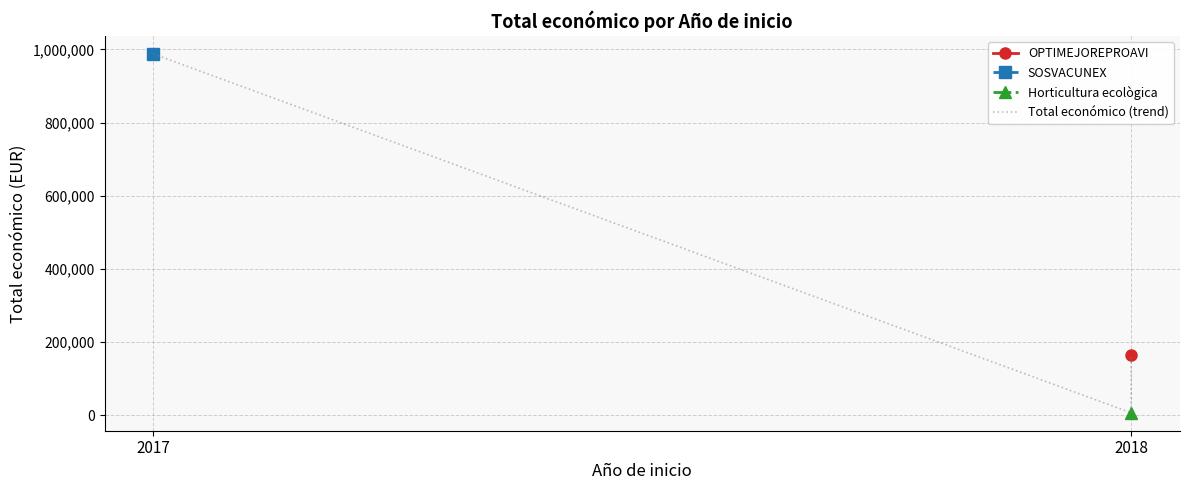

Is it true that the value at 2018 is 65044?

False